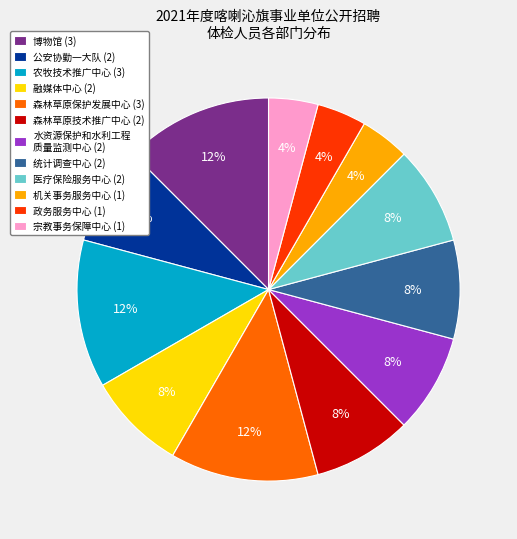

Count the number of slices in the pie.

12